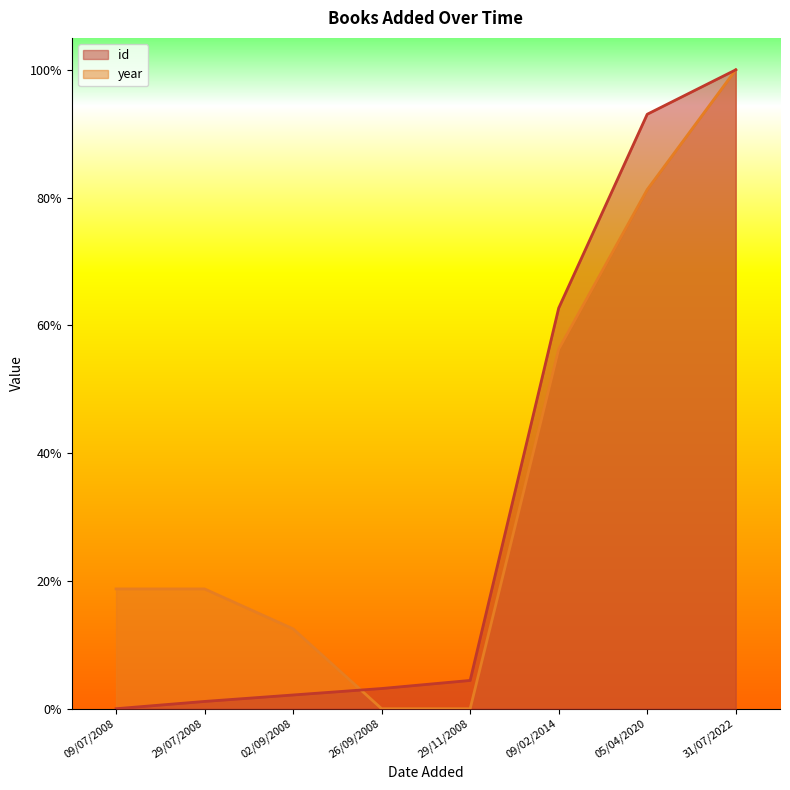

How many data points in id are above 0?

7